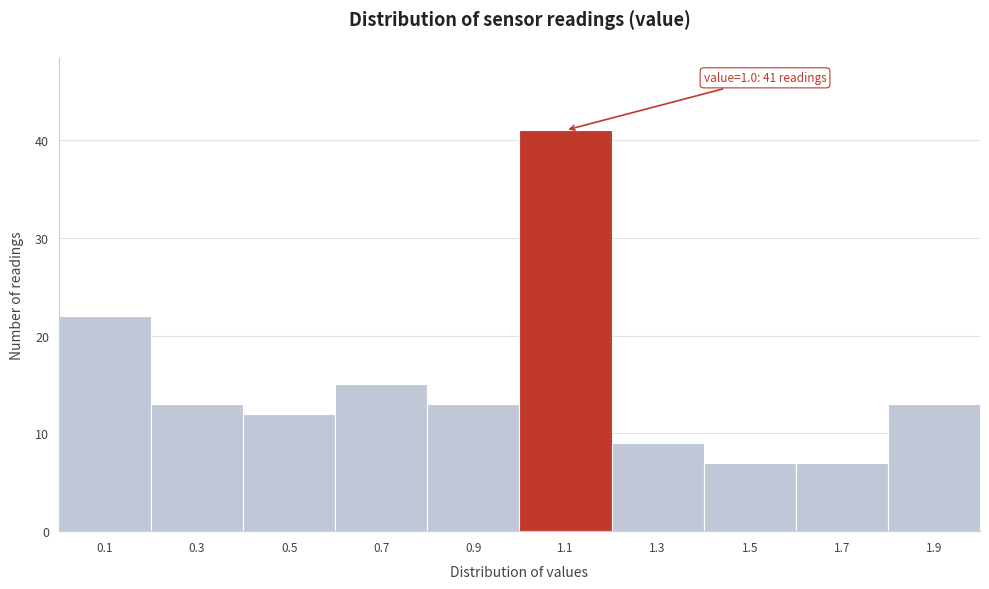

Over which range of the x-axis is the bar tallest?

1.0 to 1.2